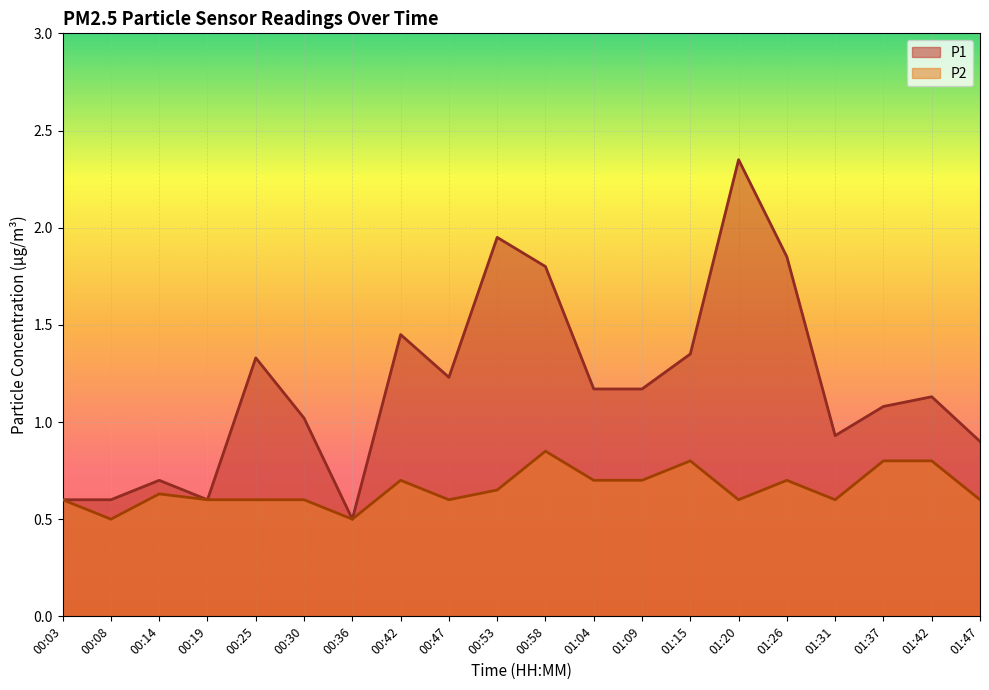

List the series in order of their overall mean, highest first.

P1, P2